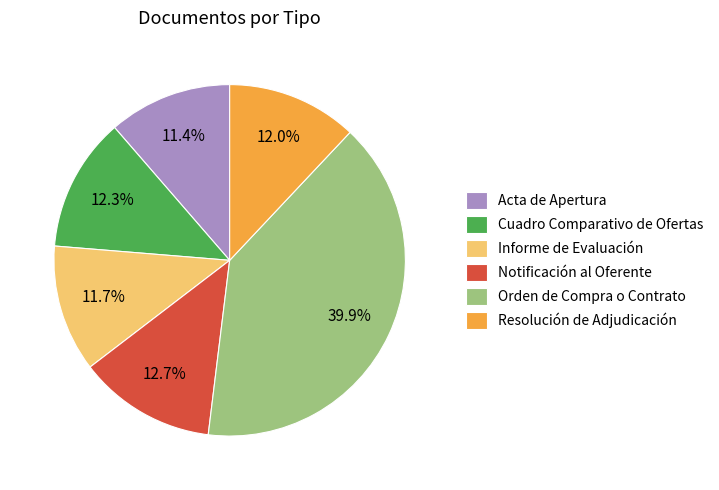

To the nearest percent, what portion does Cuadro Comparativo de Ofertas represent?

12%